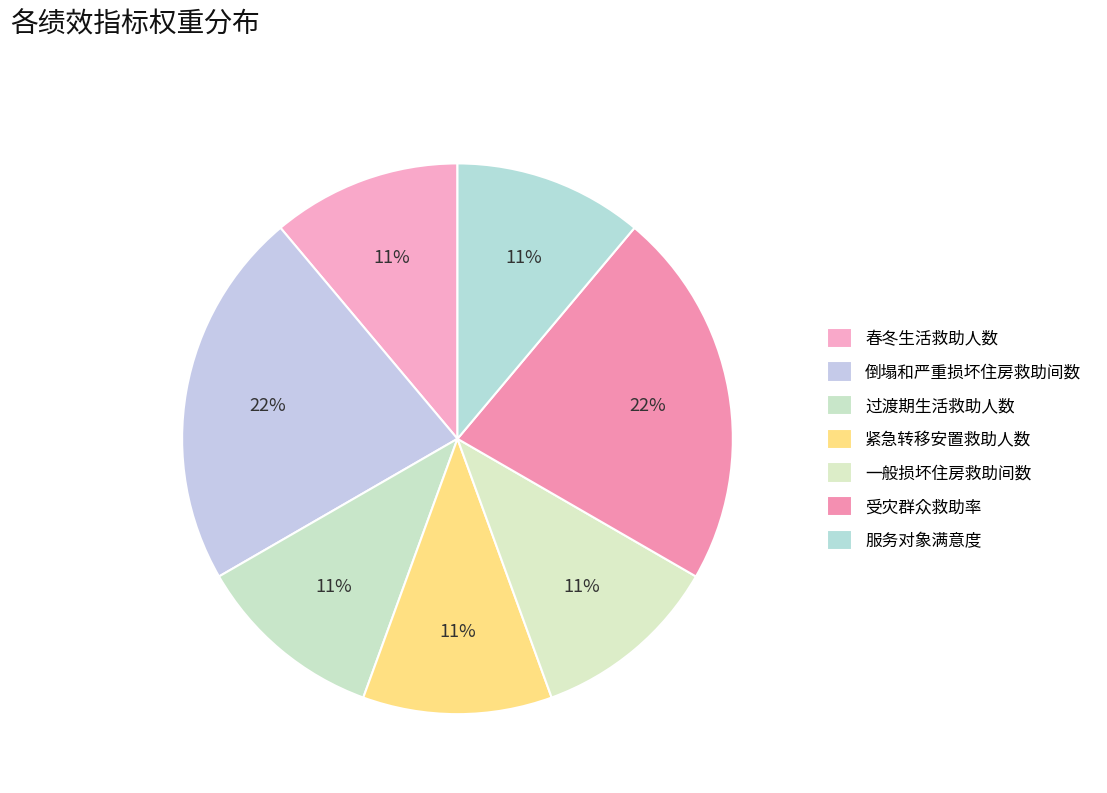

Does any single category account for the majority?

No